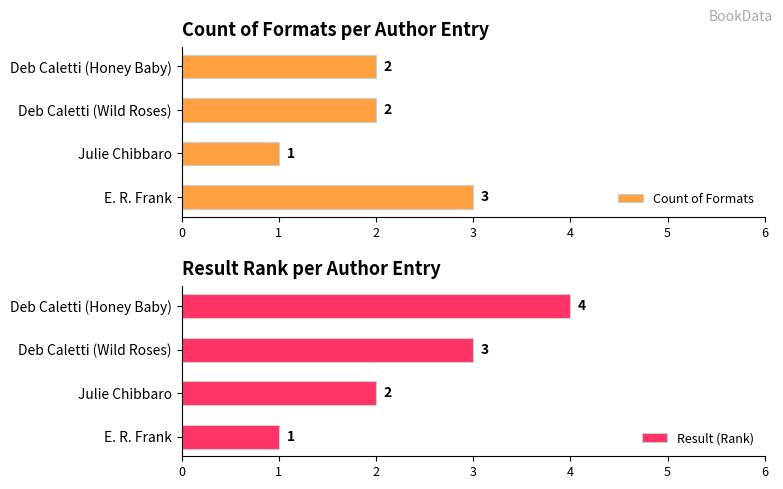

What is the sum of all Count of Formats values?

8